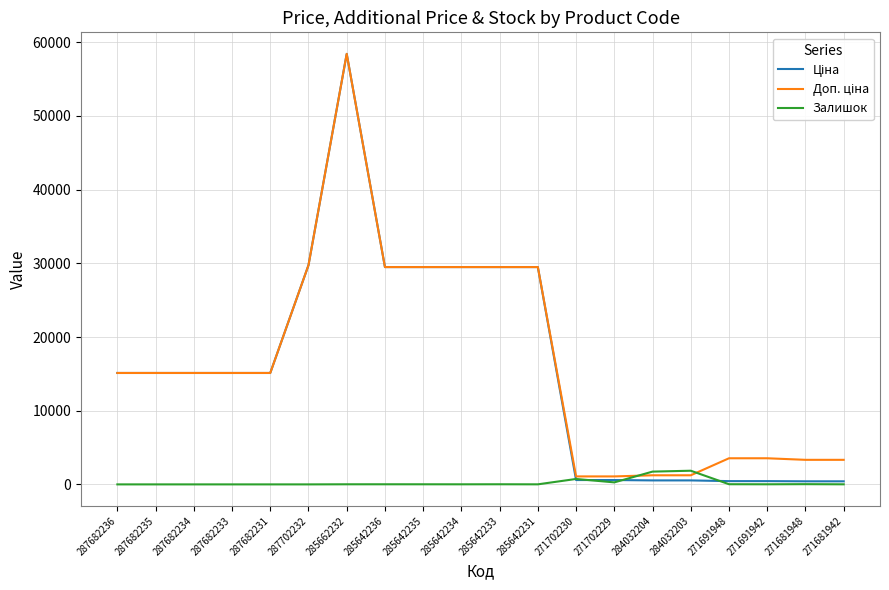

The value of Залишок at 287682233 is 0.0. True or false?

True